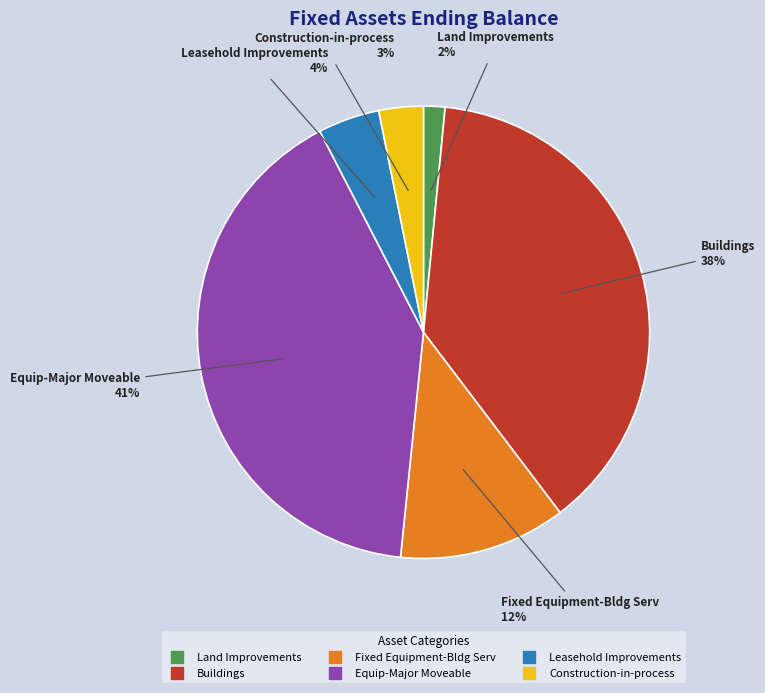

Which category has the biggest portion of the pie?

Equip-Major Moveable